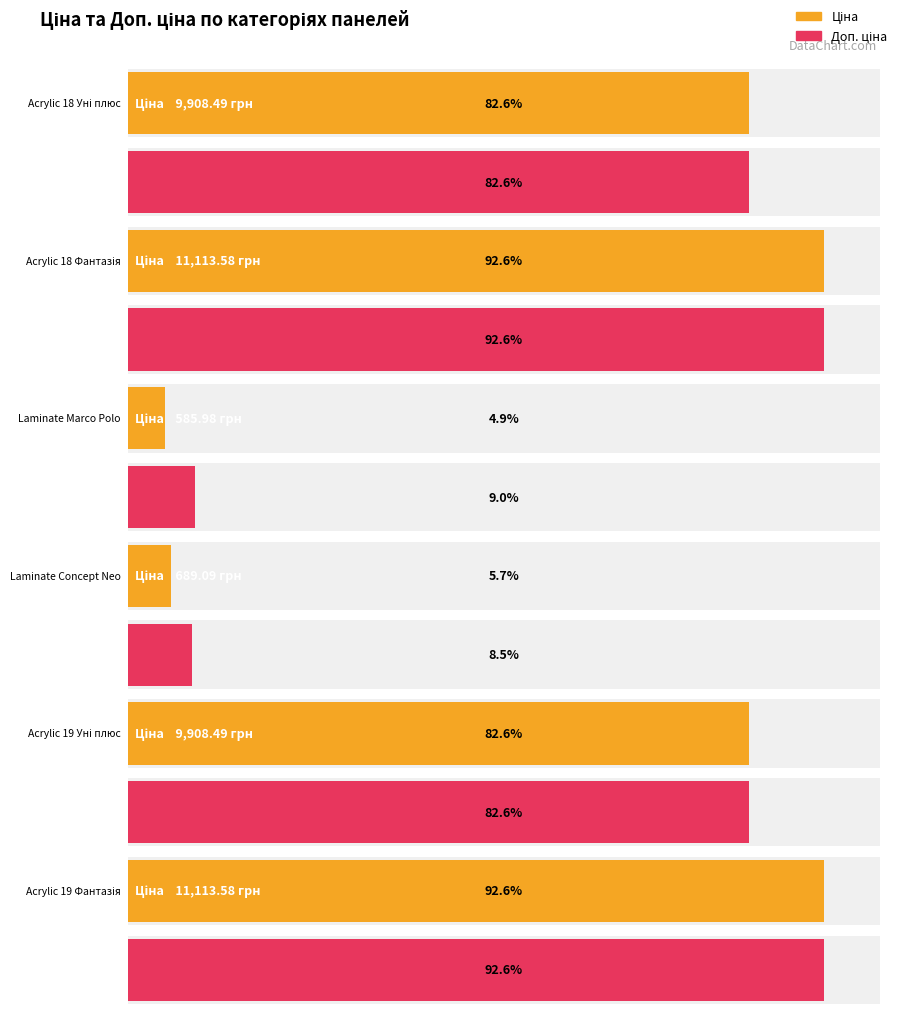

Reading left to right, list all the values displayed in this chart.

Ціна: Acrylic 18 Уні плюс=9908.5	Acrylic 18 Фантазія=11113.6	Laminate Marco Polo=586.0	Laminate Concept Neo=689.1	Acrylic 19 Уні плюс=9908.5	Acrylic 19 Фантазія=11113.6
Доп. ціна: Acrylic 18 Уні плюс=9908.5	Acrylic 18 Фантазія=11113.6	Laminate Marco Polo=1074.5	Laminate Concept Neo=1017.8	Acrylic 19 Уні плюс=9908.5	Acrylic 19 Фантазія=11113.6